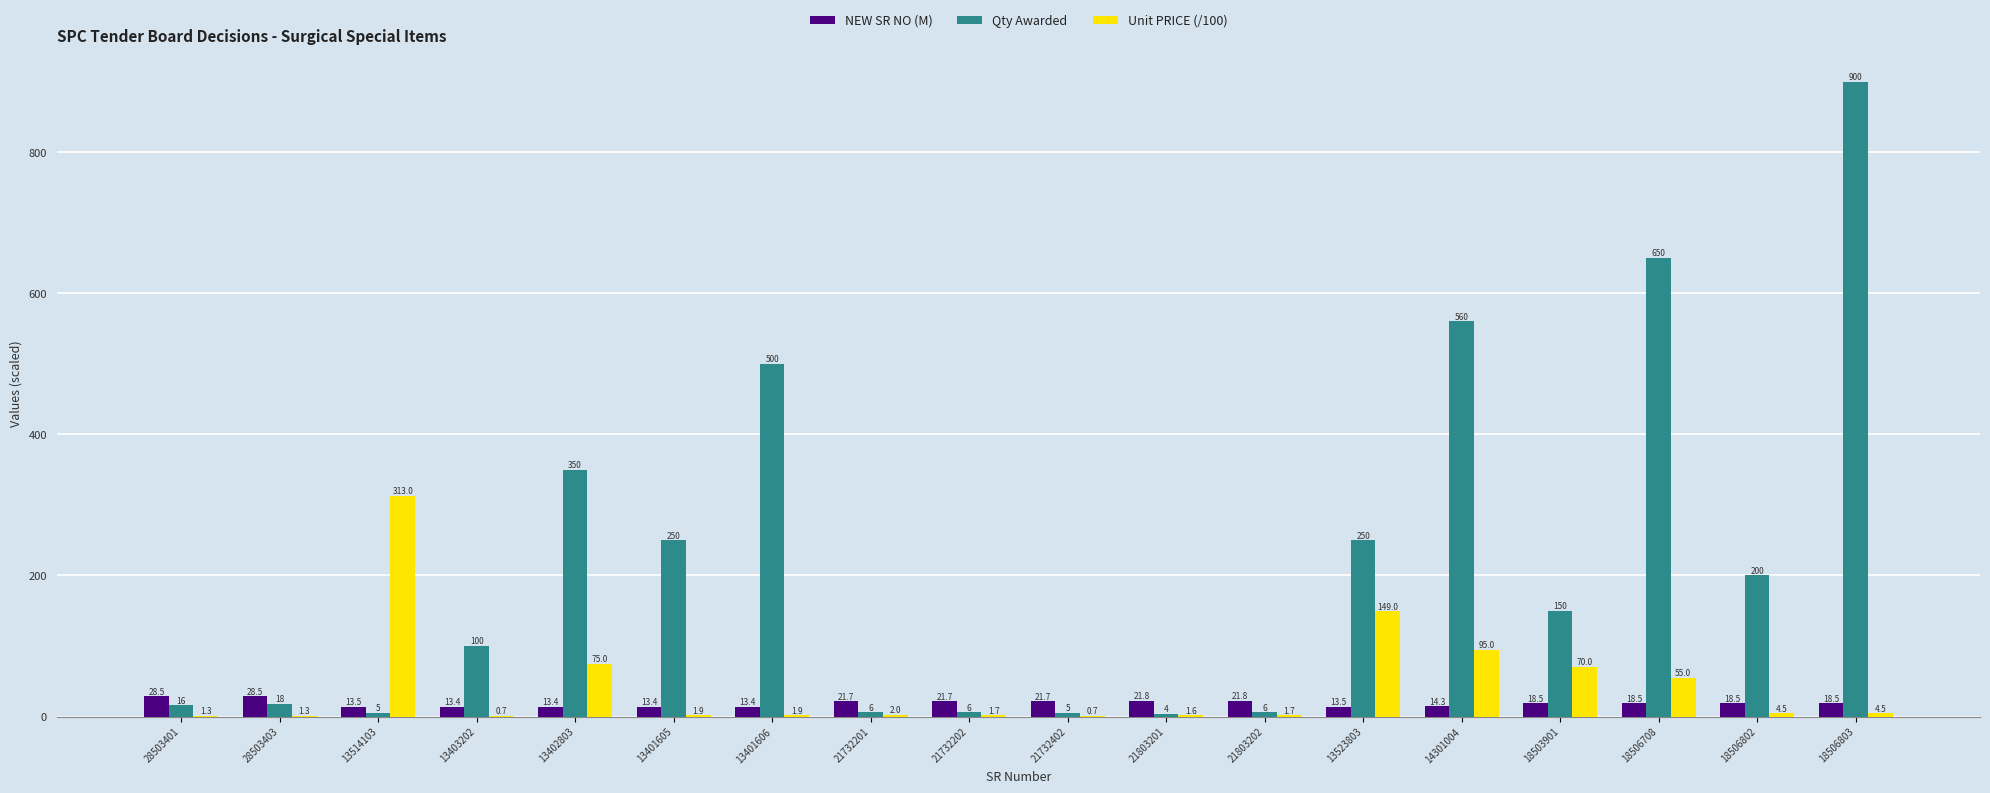

The value of Unit PRICE (/100) at 18503901 is 70.0. True or false?

True